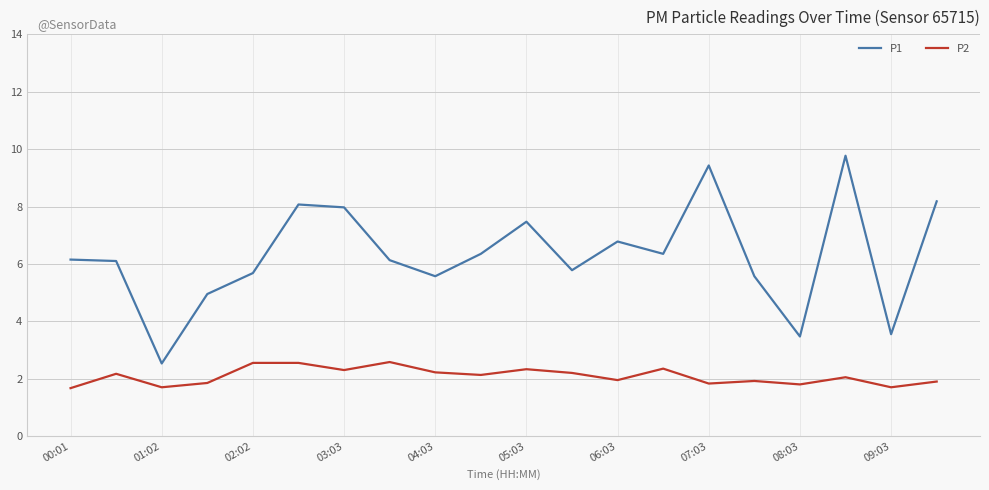

Which series has the widest spread of values?

P1